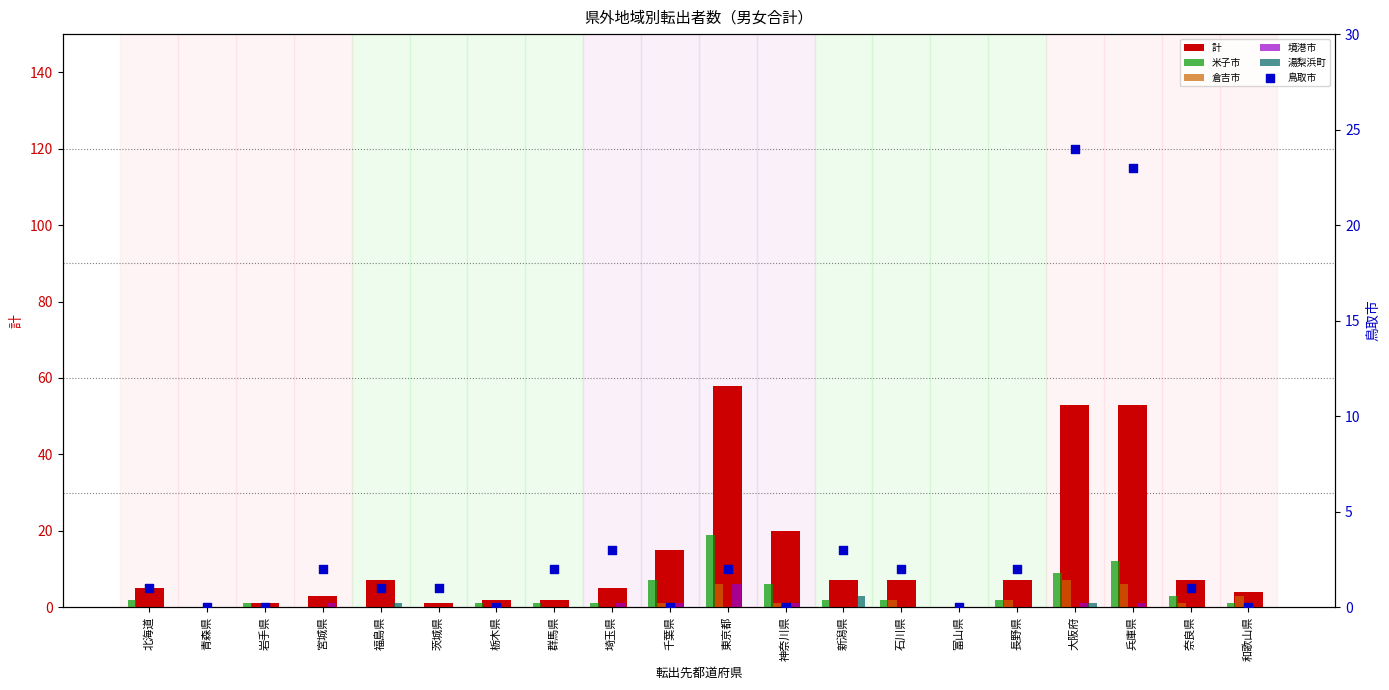

Which series has the widest spread of Y values?

計